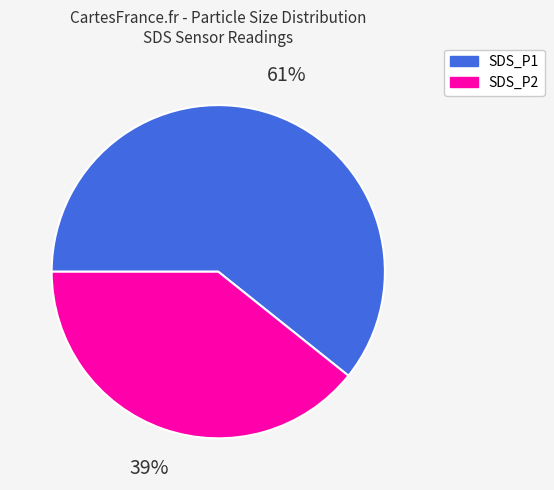

Do SDS_P2 and SDS_P1 together represent more than half of the pie?

Yes